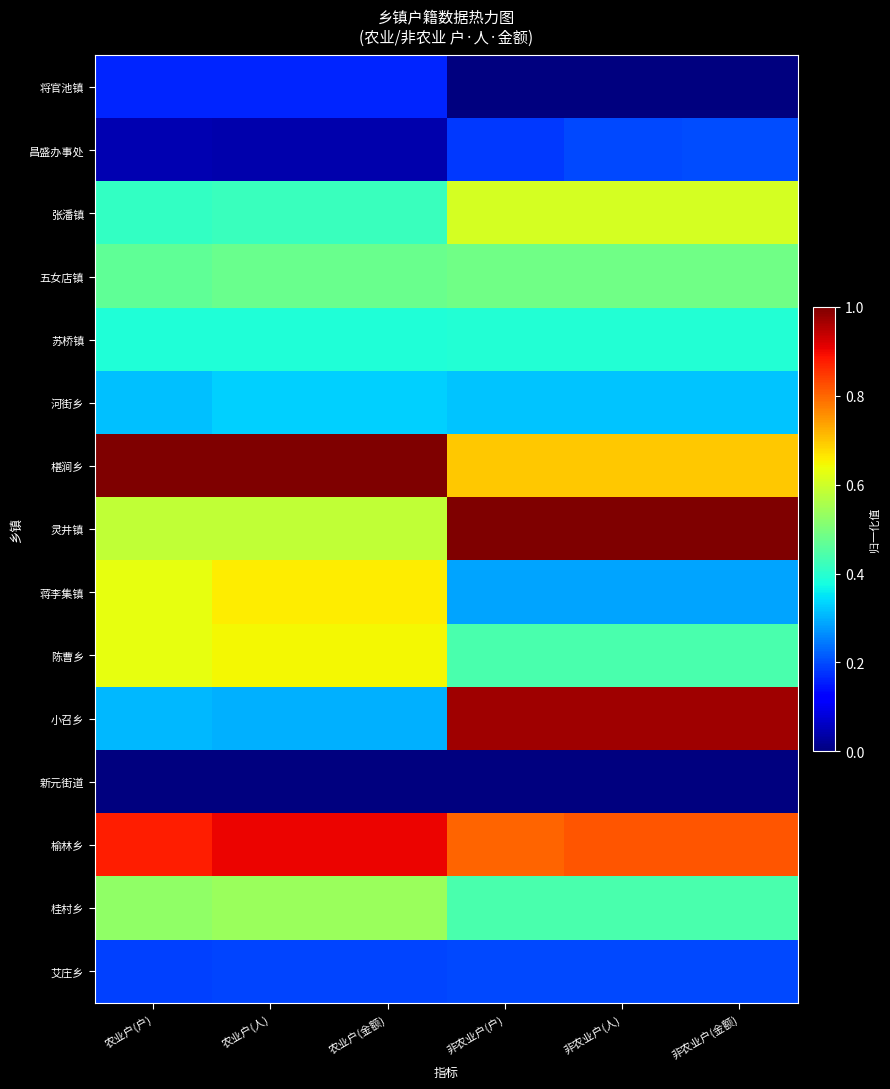

Rank the series at 农业户(金额) from highest to lowest value.

椹涧乡, 榆林乡, 蒋李集镇, 陈曹乡, 灵井镇, 桂村乡, 五女店镇, 张潘镇, 苏桥镇, 河街乡, 小召乡, 艾庄乡, 将官池镇, 昌盛办事处, 新元街道